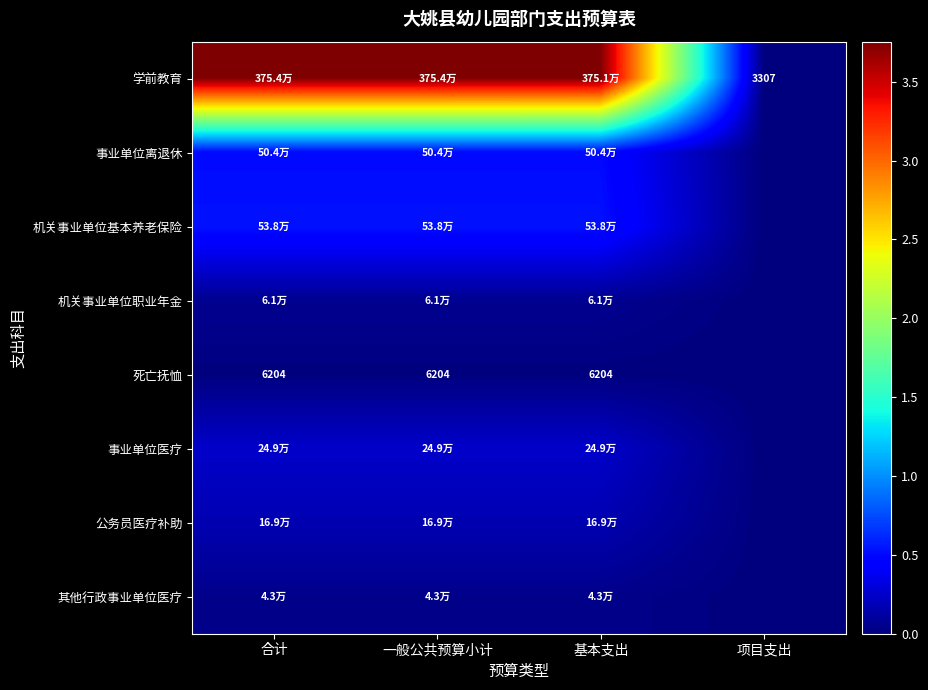

True or false: 死亡抚恤 has a value of 8923.2 at 一般公共预算小计.

False